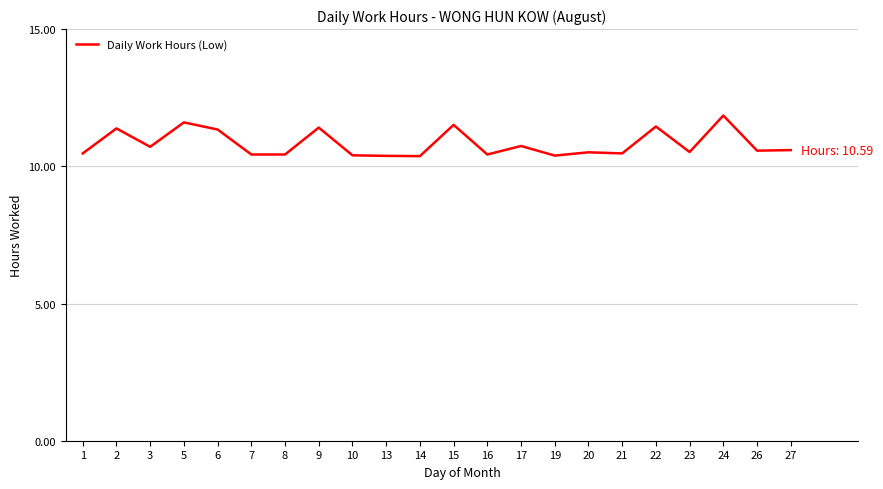

What is the minimum value shown in the chart?

10.4